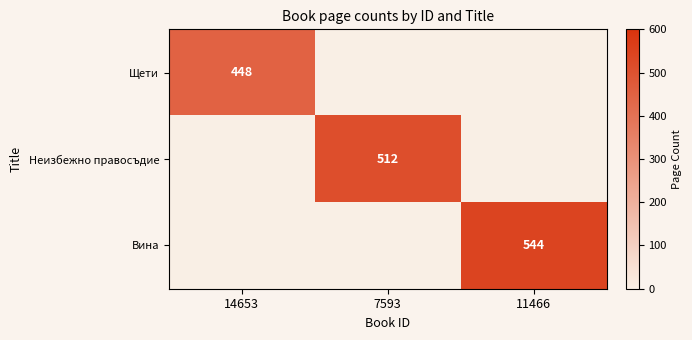

Which category has the lowest value in the Неизбежно правосъдие series?

14653